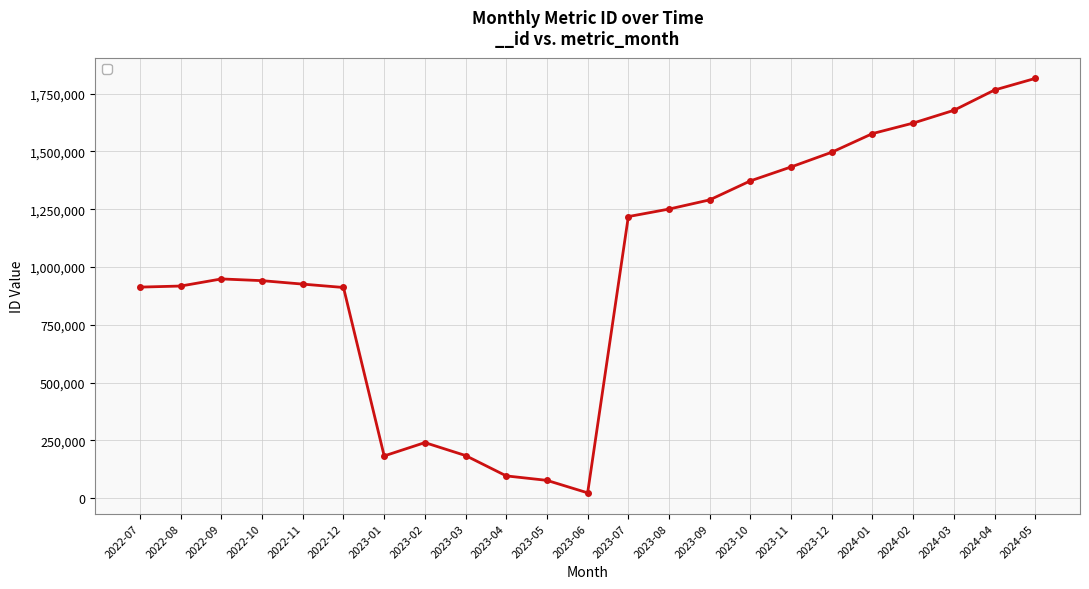

The value at 2023-01 is 182189. True or false?

True